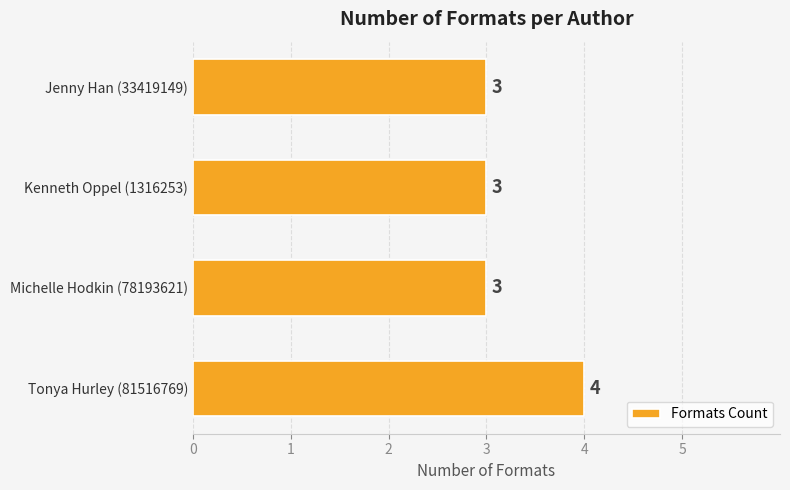

The chart shows a value of 4 at Tonya Hurley (81516769). True or false?

True